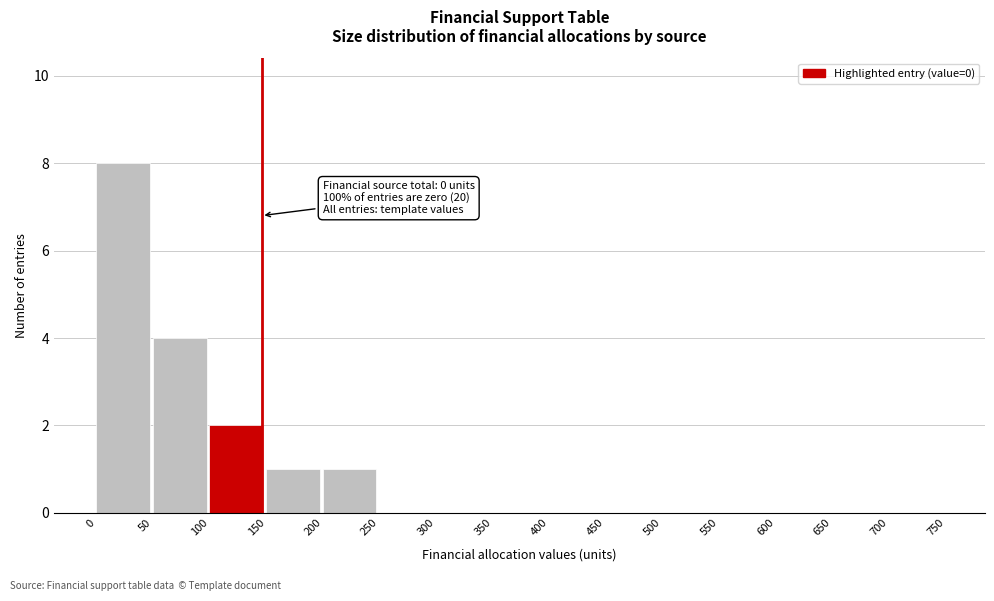

Reading left to right, what are all the values shown in this chart?

0=8	50=4	100=2	150=1	200=1	250=0	300=0	350=0	400=0	450=0	500=0	550=0	600=0	650=0	700=0